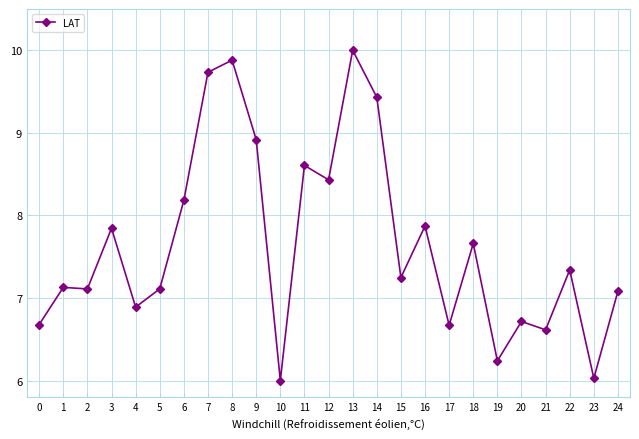

True or false: the data has more than 0 interior local peaks.

True